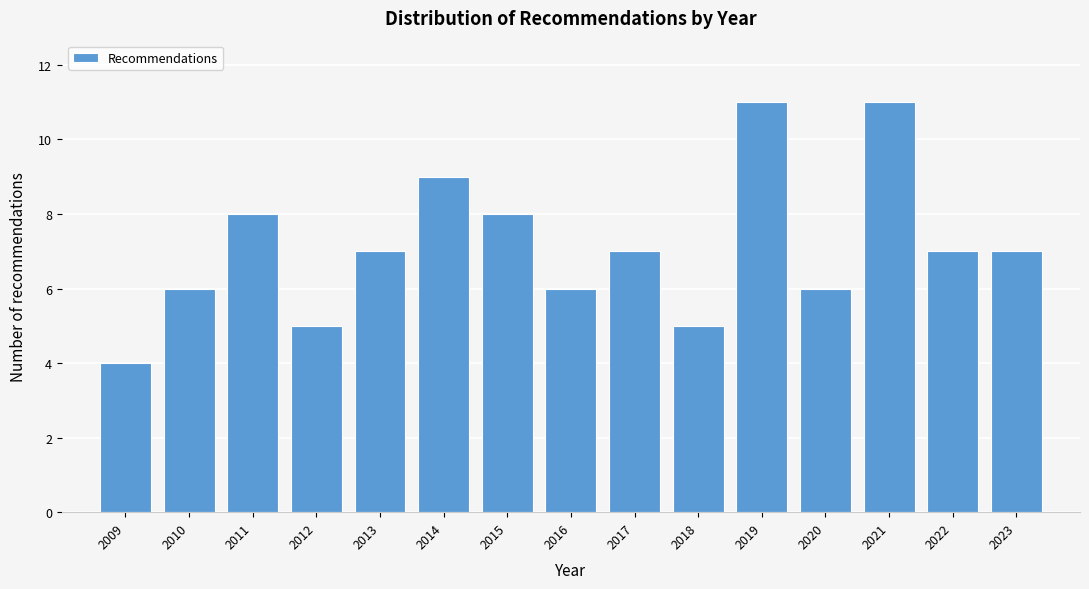

Reading right to left, what are all the values shown in this chart?

7	7	11	6	11	5	7	6	8	9	7	5	8	6	4